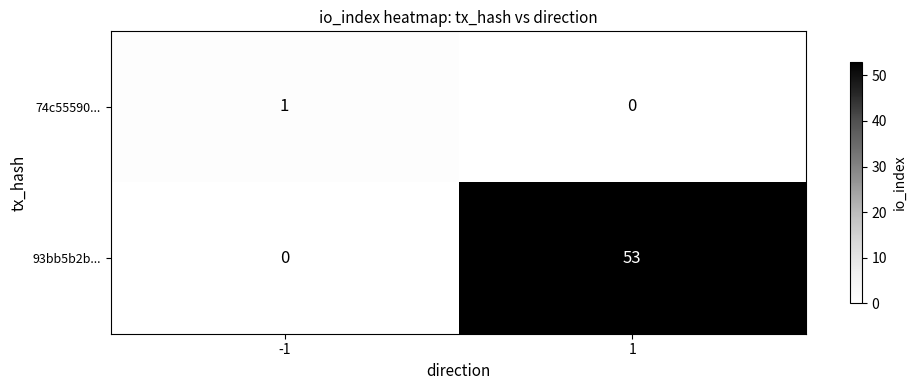

Between -1 and 1, which series saw the biggest shift?

93bb5b2b...